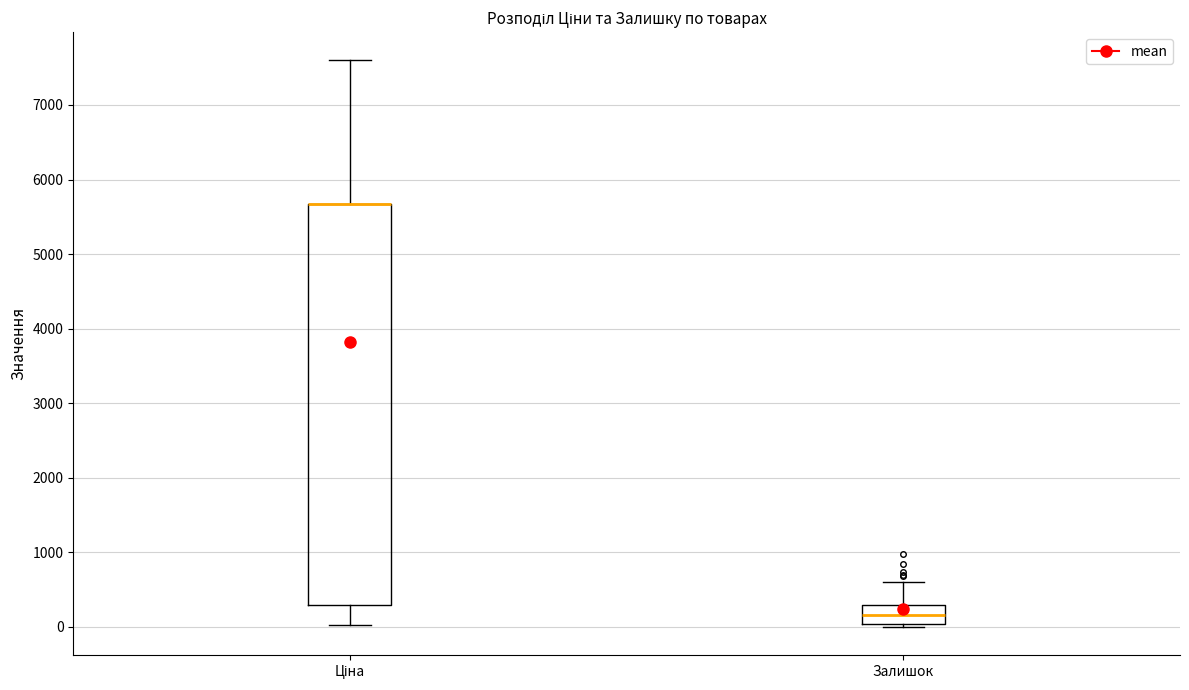

Reading left to right, read every box against the y-axis: the position of its median line, the range the box covers, and the ends of its whiskers. The values are not printed on the chart, so give them approximately, as read against the axis.

Ціна: median 5700 (drawn on the box's upper edge), box 300 to 5700, whiskers 0 to 7600
Залишок: median 200, box 0 to 300, whiskers 0 (just below the box's lower edge) to 600